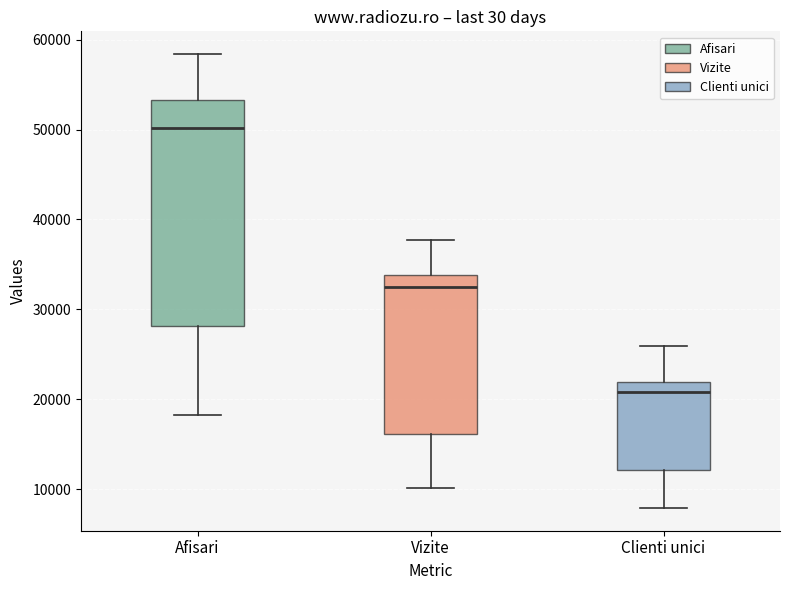

Reading left to right, read every box against the y-axis: the position of its median line, the range the box covers, and the ends of its whiskers. The values are not printed on the chart, so give them approximately, as read against the axis.

Afisari: median 50000, box 28000 to 53000, whiskers 18000 to 58000
Vizite: median 32000, box 16000 to 34000, whiskers 10000 to 38000
Clienti unici: median 21000, box 12000 to 22000, whiskers 8000 to 26000